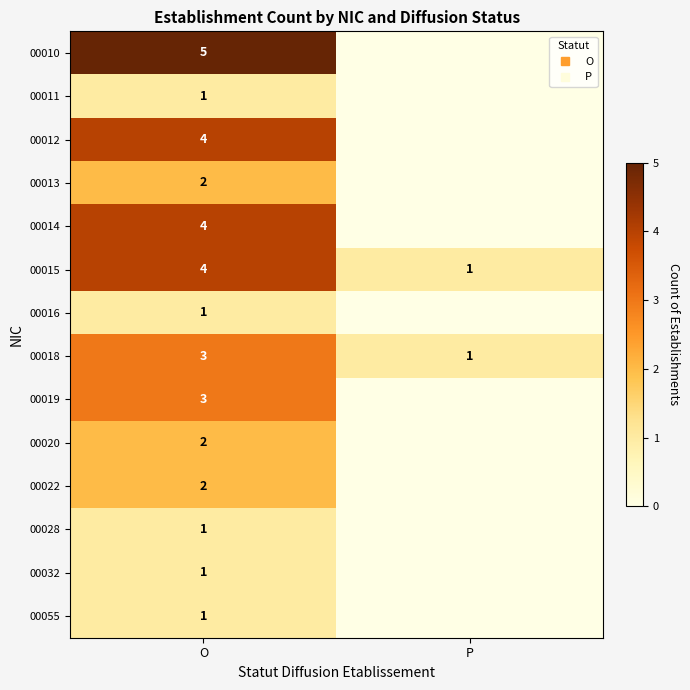

What is the sum of the 00013 values at O and P?

2